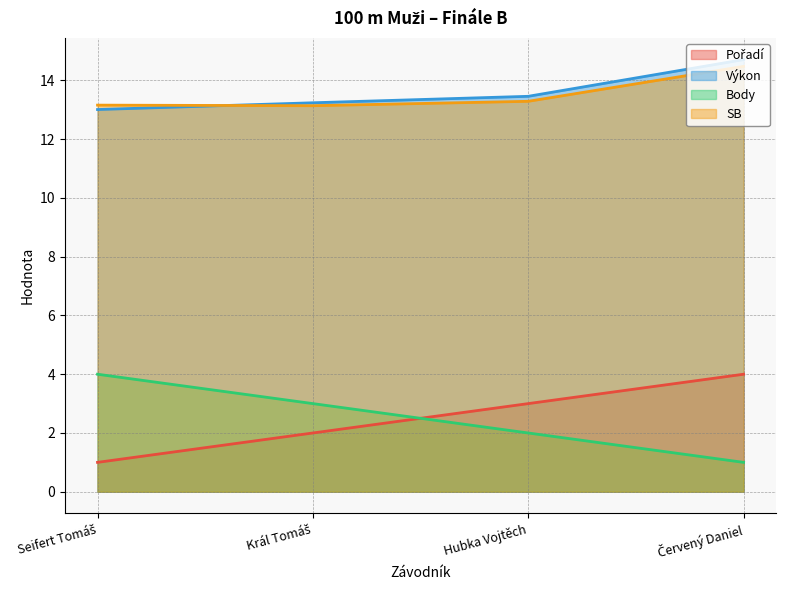

Reading right to left, transcribe all the data shown in this chart.

Pořadí: Červený Daniel=4.0	Hubka Vojtěch=3.0	Král Tomáš=2.0	Seifert Tomáš=1.0
Výkon: Červený Daniel=14.7	Hubka Vojtěch=13.5	Král Tomáš=13.2	Seifert Tomáš=13.0
Body: Červený Daniel=1.0	Hubka Vojtěch=2.0	Král Tomáš=3.0	Seifert Tomáš=4.0
SB: Červený Daniel=14.5	Hubka Vojtěch=13.3	Král Tomáš=13.1	Seifert Tomáš=13.2